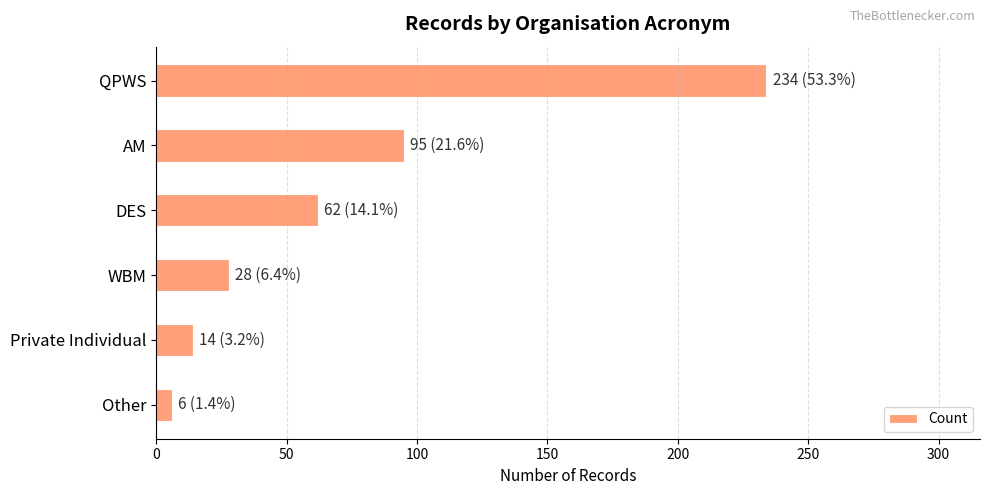

What is the difference between the maximum and minimum values?

228